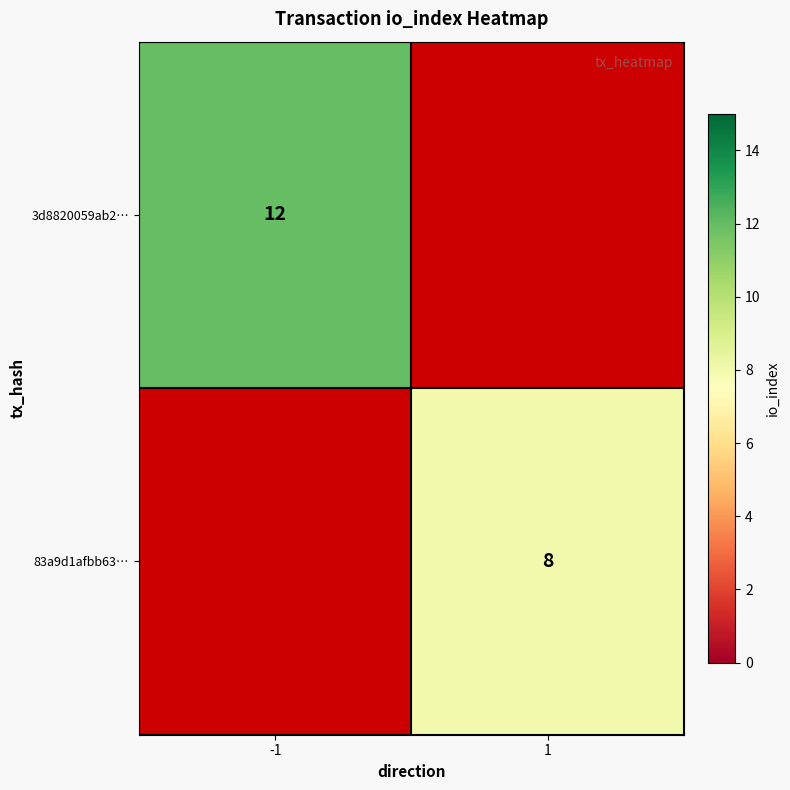

Which category has the highest value across all series?

-1